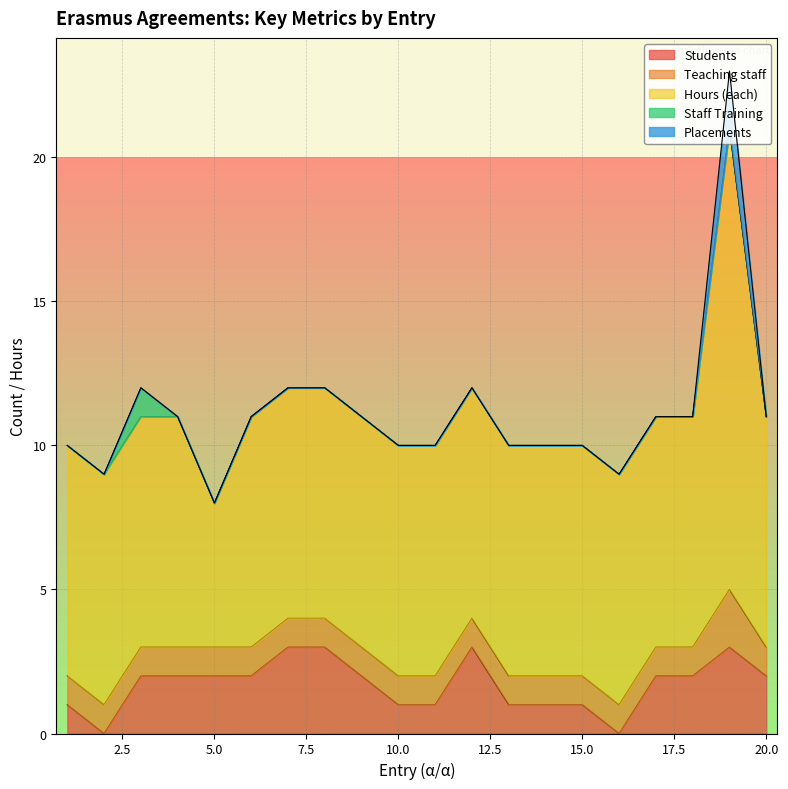

Count the number of categories in the chart.

20